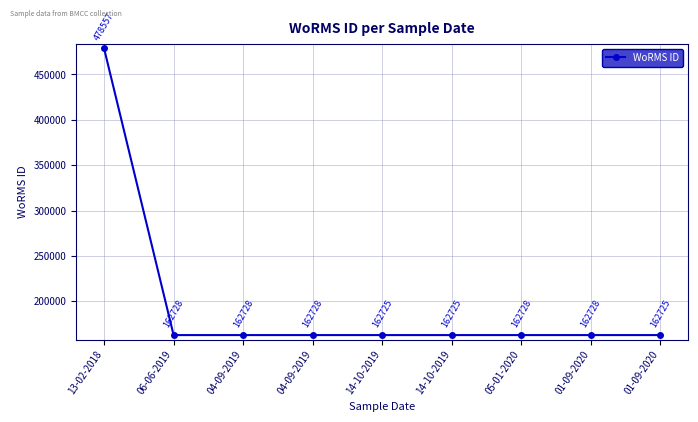

How many categories are shown in the chart?

9